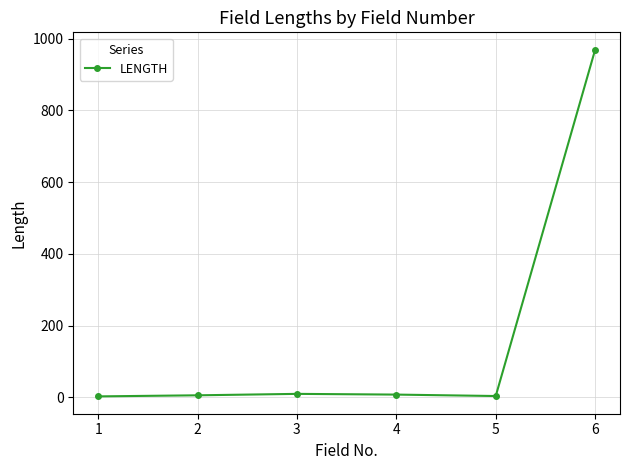

Is this an area chart (filled region under the line)?

No